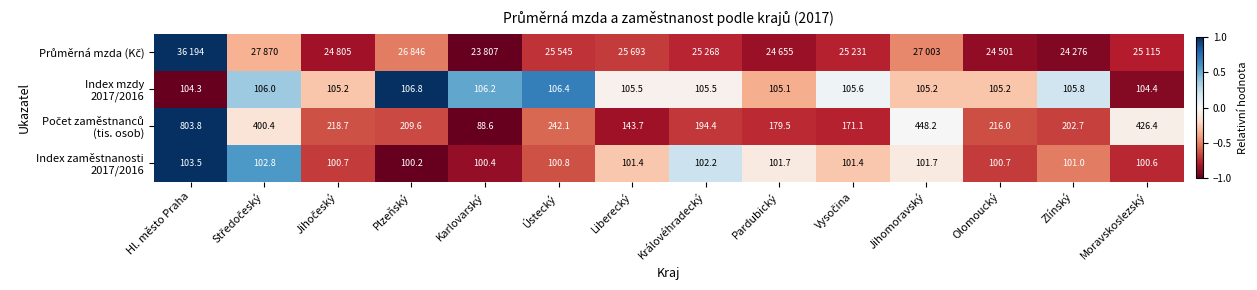

What is the approximate value of Průměrná mzda (Kč) at Středočeský?

-0.3